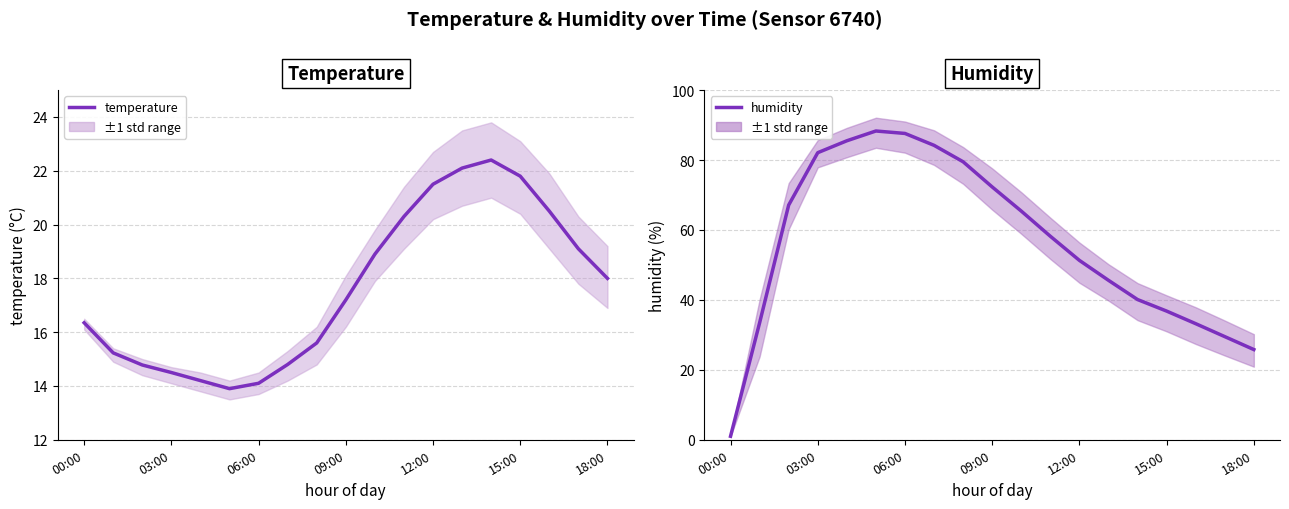

Where does the temperature series first go above 17?

09:00